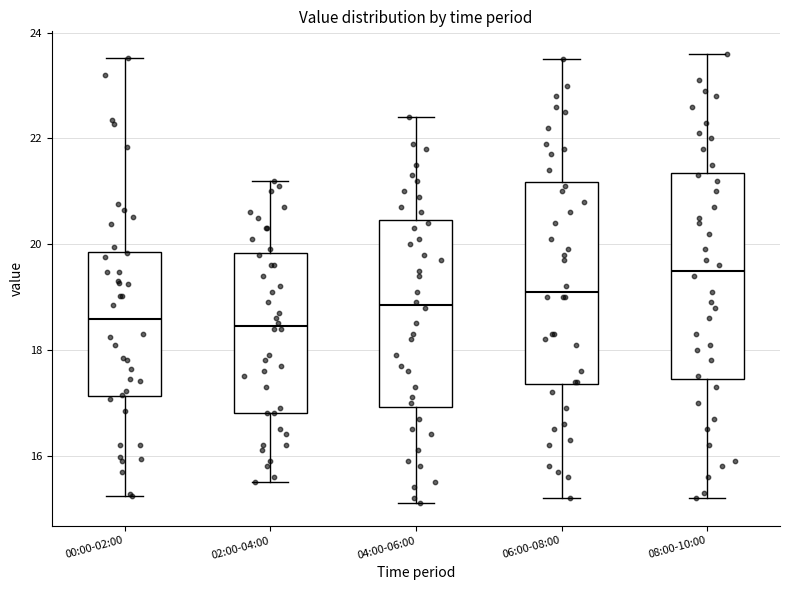

Reading left to right, transcribe this box plot: for each box, give where its median line is, the range the box spans, and where its two whiskers end, as read against the y-axis. The values are not printed on the chart, so give them approximately, as read against the axis.

00:00-02:00: median 18.6, box 17.2 to 19.8, whiskers 15.2 to 23.6
02:00-04:00: median 18.4, box 16.8 to 19.8, whiskers 15.6 to 21.2
04:00-06:00: median 18.8, box 17.0 to 20.4, whiskers 15.2 to 22.4
06:00-08:00: median 19.2, box 17.4 to 21.2, whiskers 15.2 to 23.6
08:00-10:00: median 19.6, box 17.4 to 21.4, whiskers 15.2 to 23.6